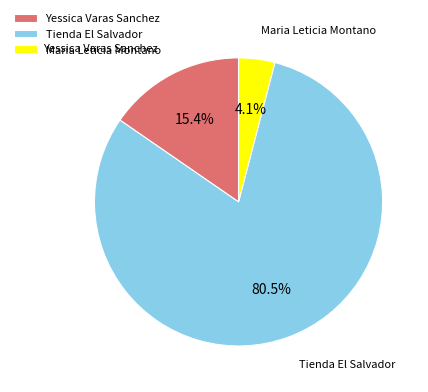

Approximately how many times larger is the value at Tienda El Salvador compared to Yessica Varas Sanchez?

5.2